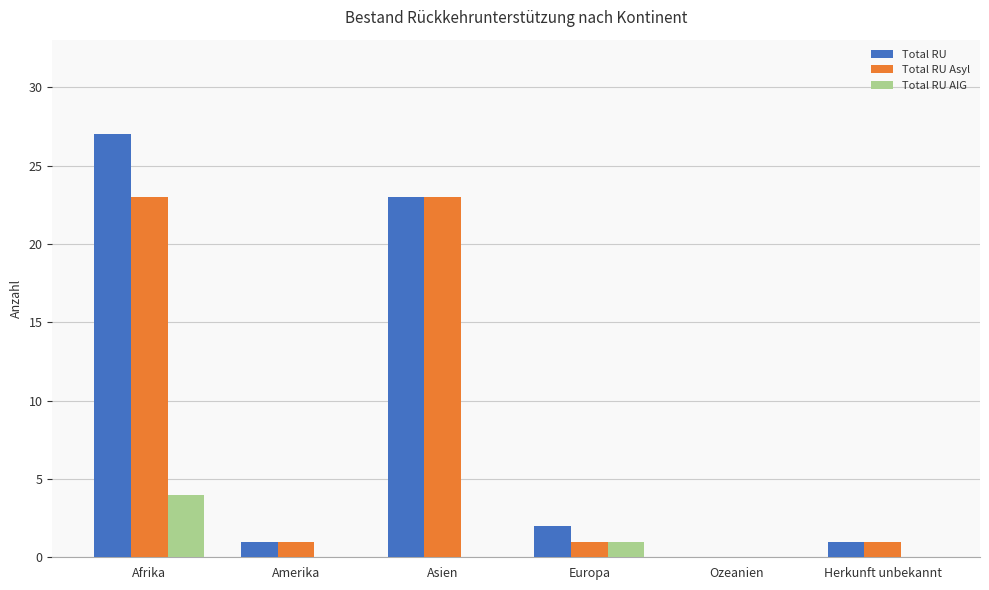

Is the value of Total RU AIG at Asien greater than the value of Total RU Asyl at Asien?

No